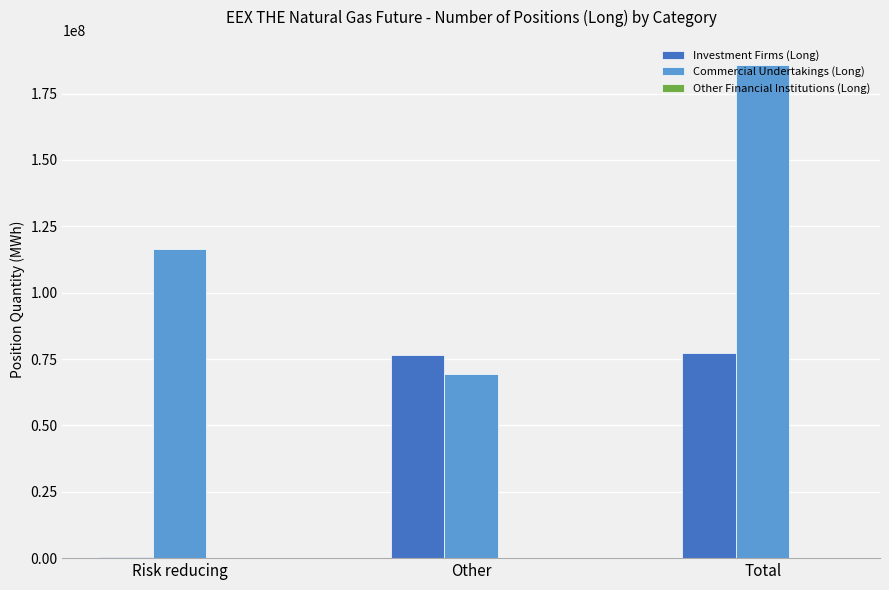

At which label does Commercial Undertakings (Long) reach its peak?

Total